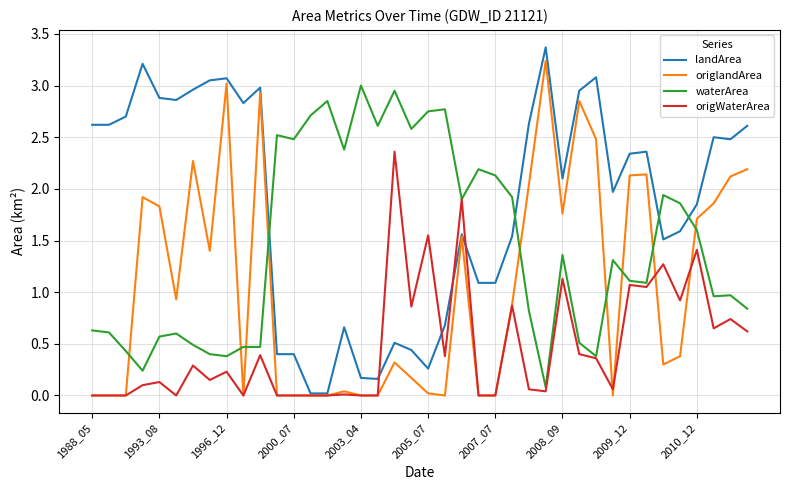

How many intersections are there between landArea and waterArea?

4